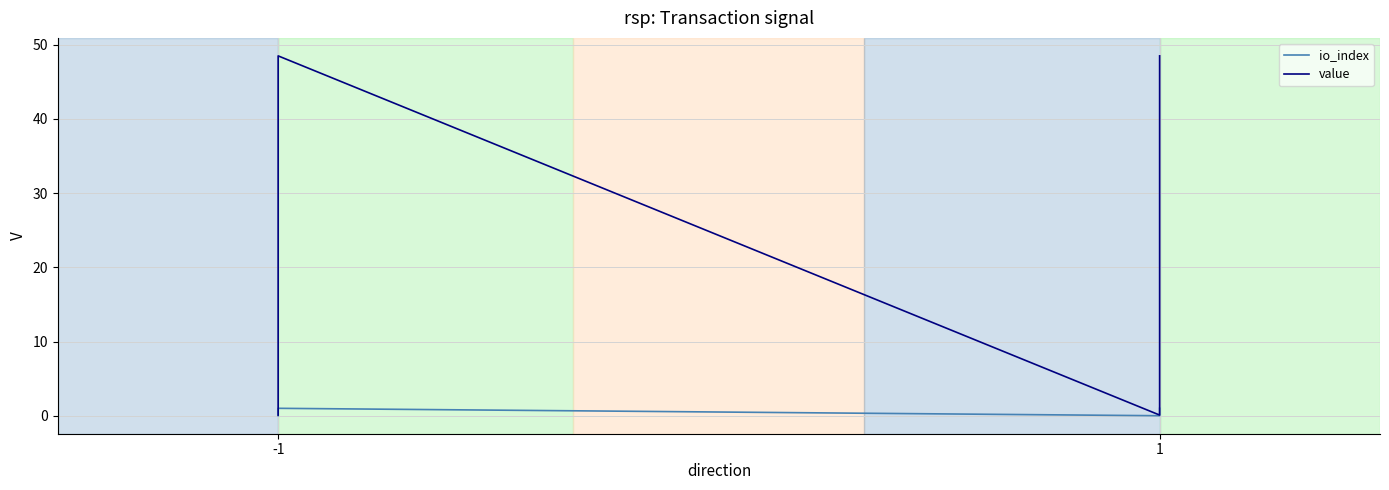

How many lines are shown in the chart?

2